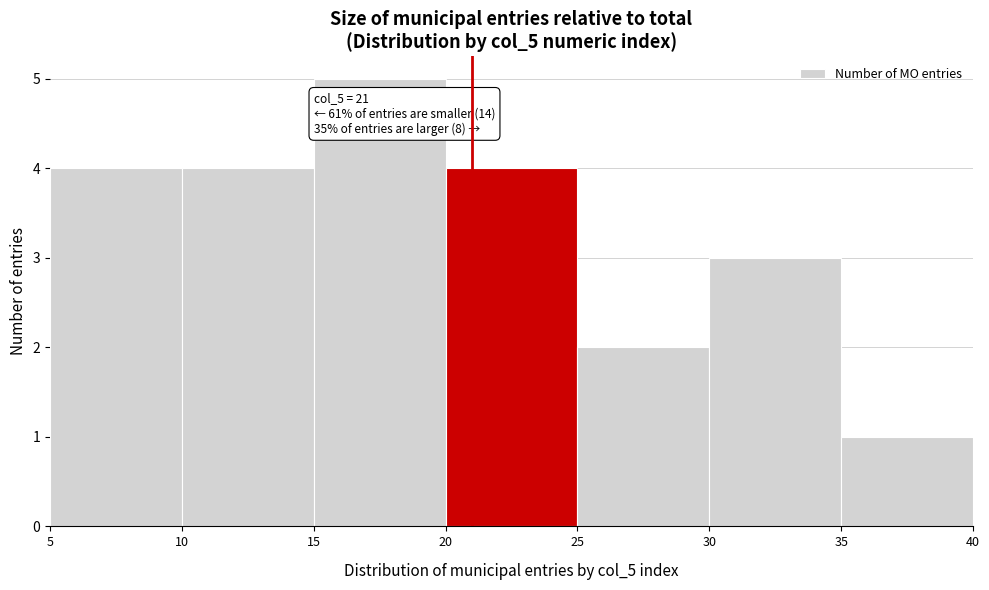

Over which range of the x-axis is the bar tallest?

15 to 20